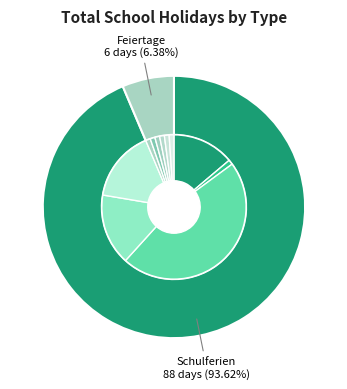

Combined, what portion of the pie is Fronleichnam and Pfingstferien?

15.1%